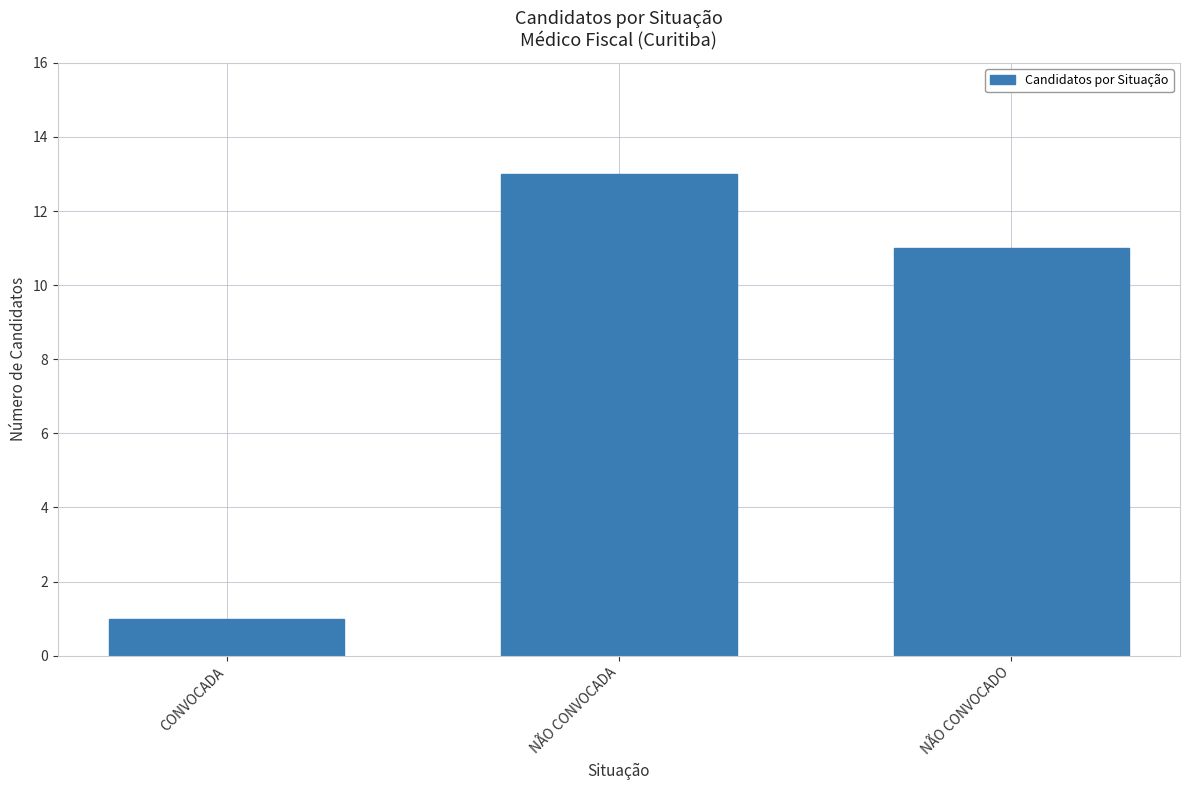

What is the ratio of the value at CONVOCADA to the value at NÃO CONVOCADA?

0.1